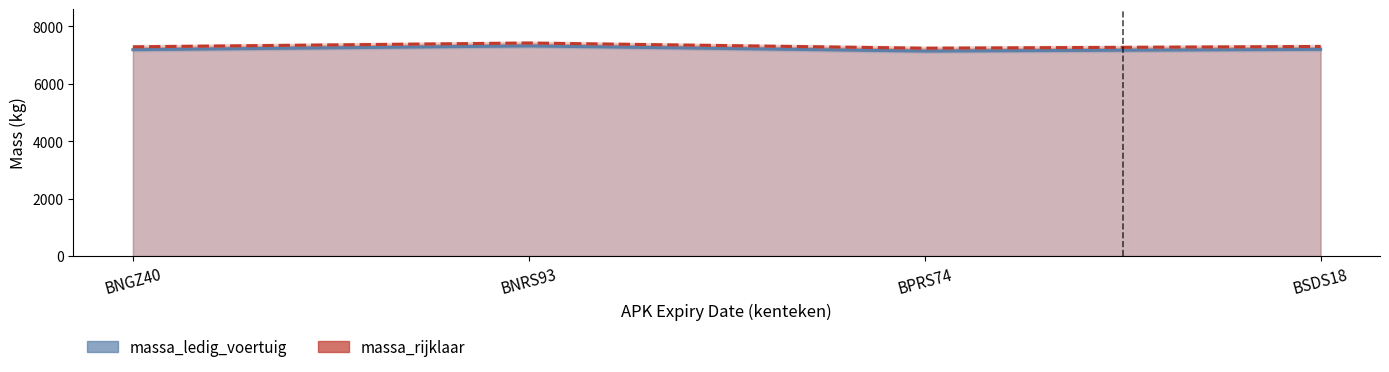

In massa_ledig_voertuig, how many points are higher than both neighbors (excluding endpoints)?

1